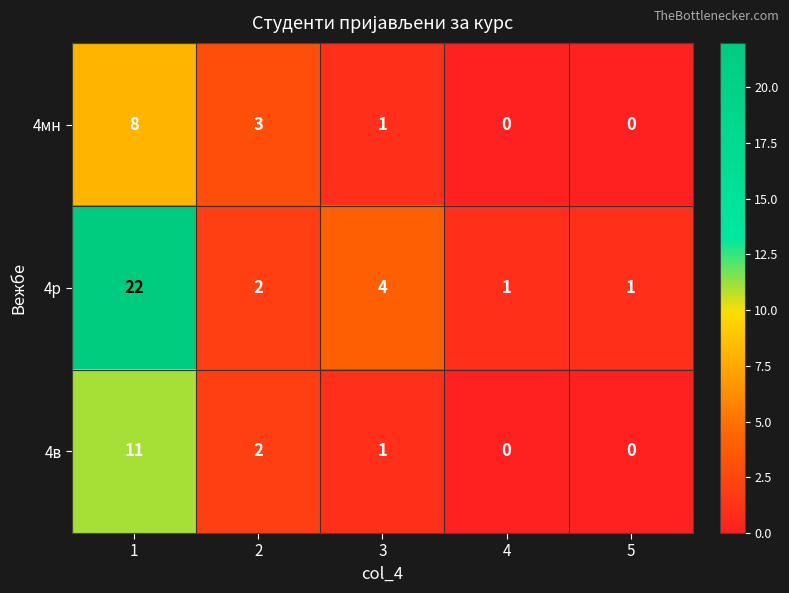

Which series changed the most between 1 and 5?

4р